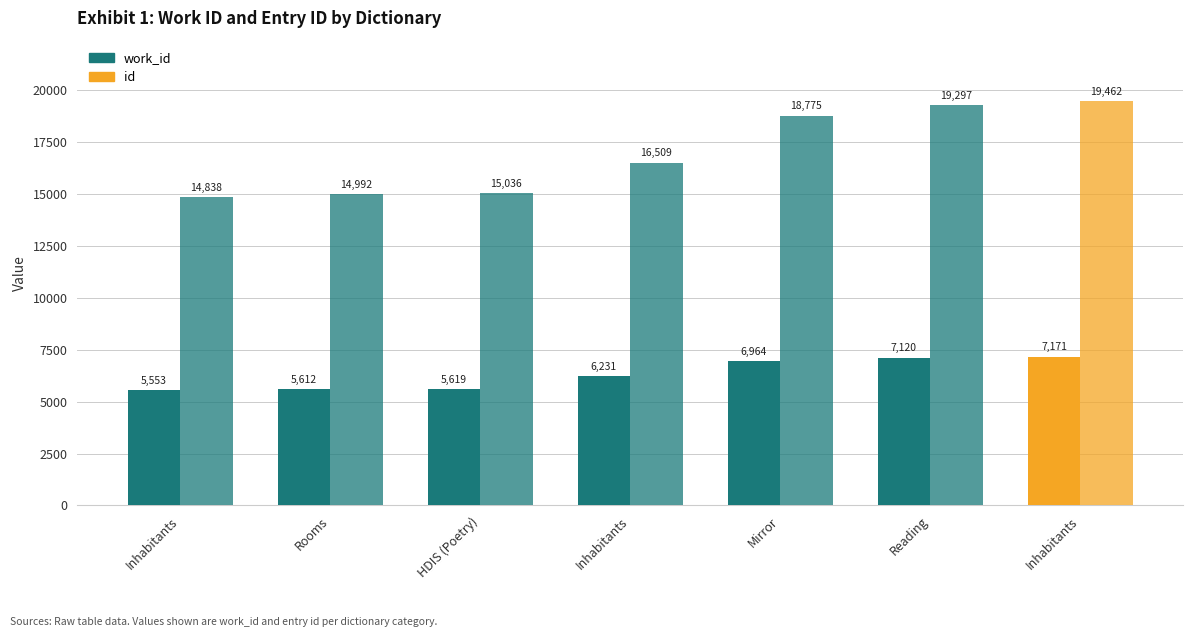

Which category has the highest value across all series?

Inhabitants